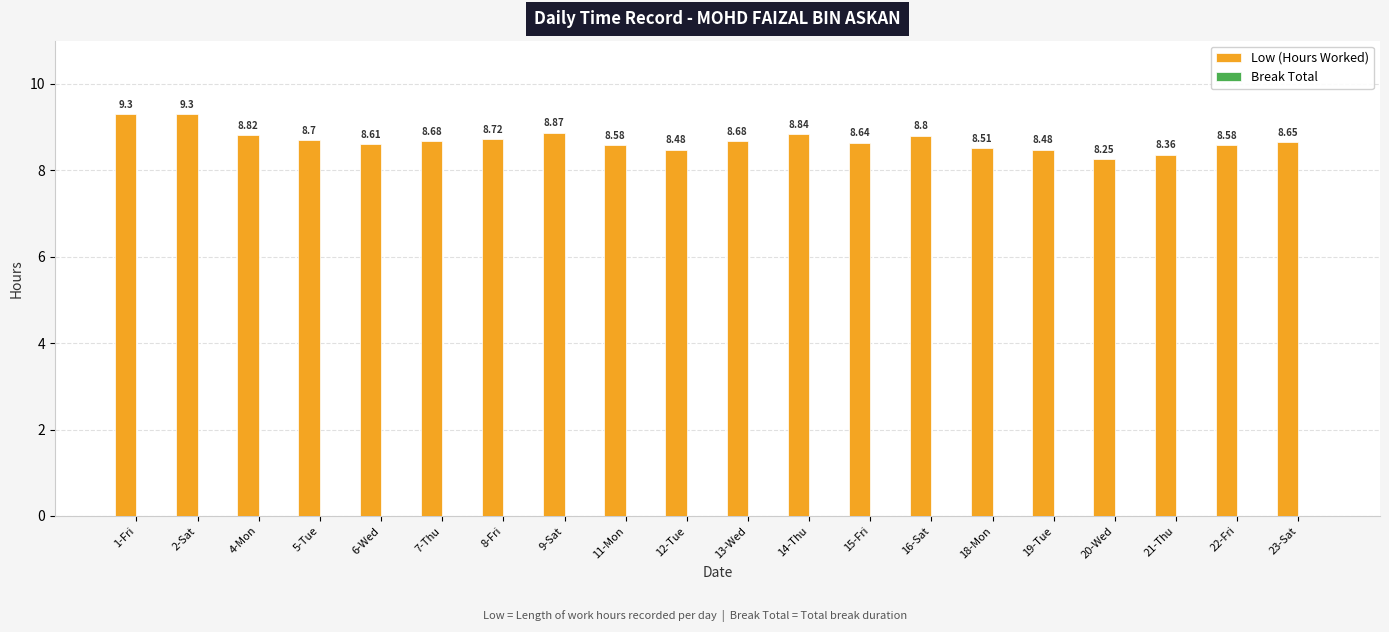

What is the average value?

8.7